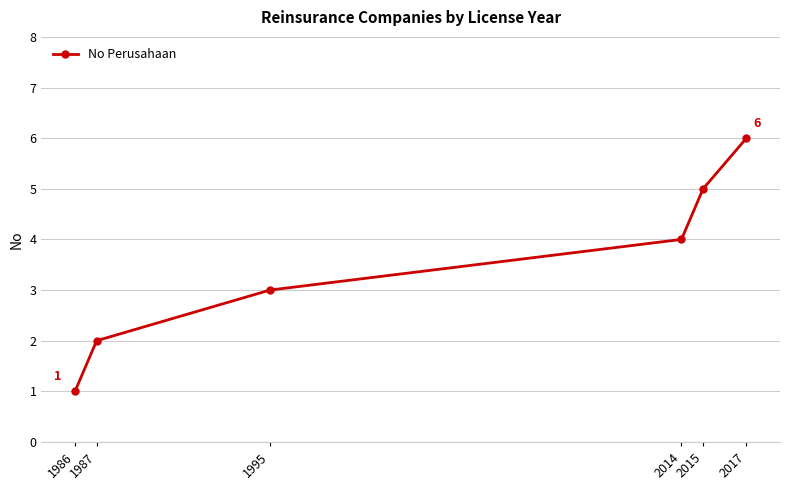

Rank the categories by value from highest to lowest.

2017, 2015, 2014, 1995, 1987, 1986